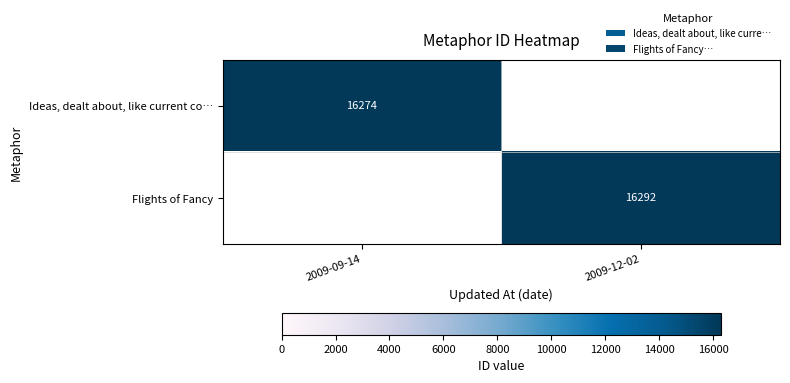

Is the value of Flights of Fancy at 2009-12-02 greater than the value of Ideas, dealt about, like current co… at 2009-09-14?

Yes